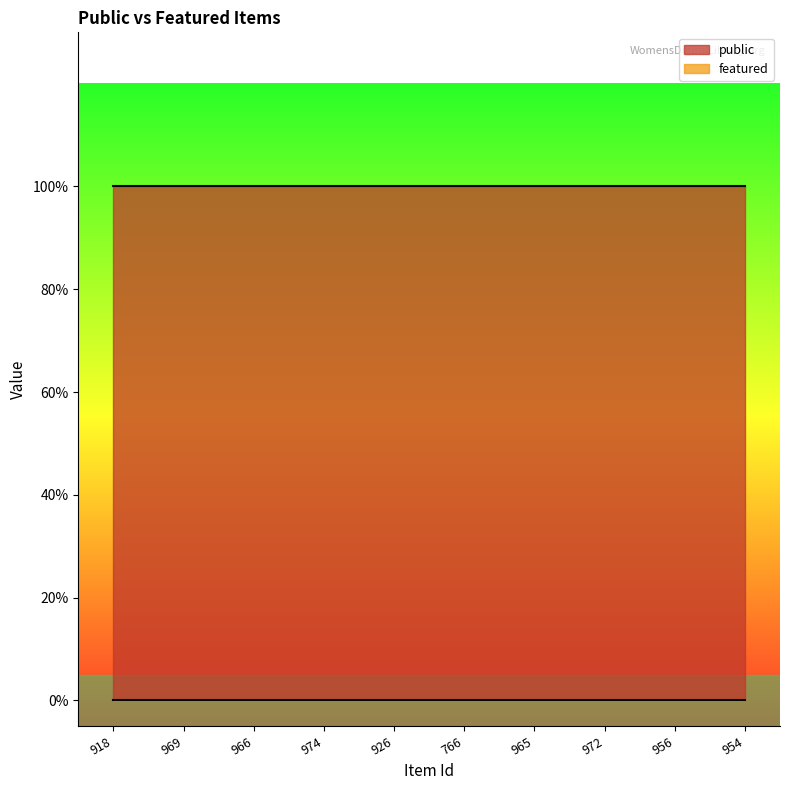

What position from the right is 954?

1